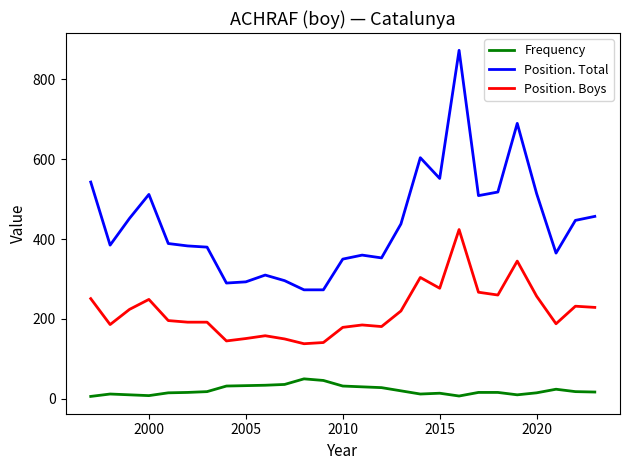

Which series has the largest total across all categories?

Position. Total